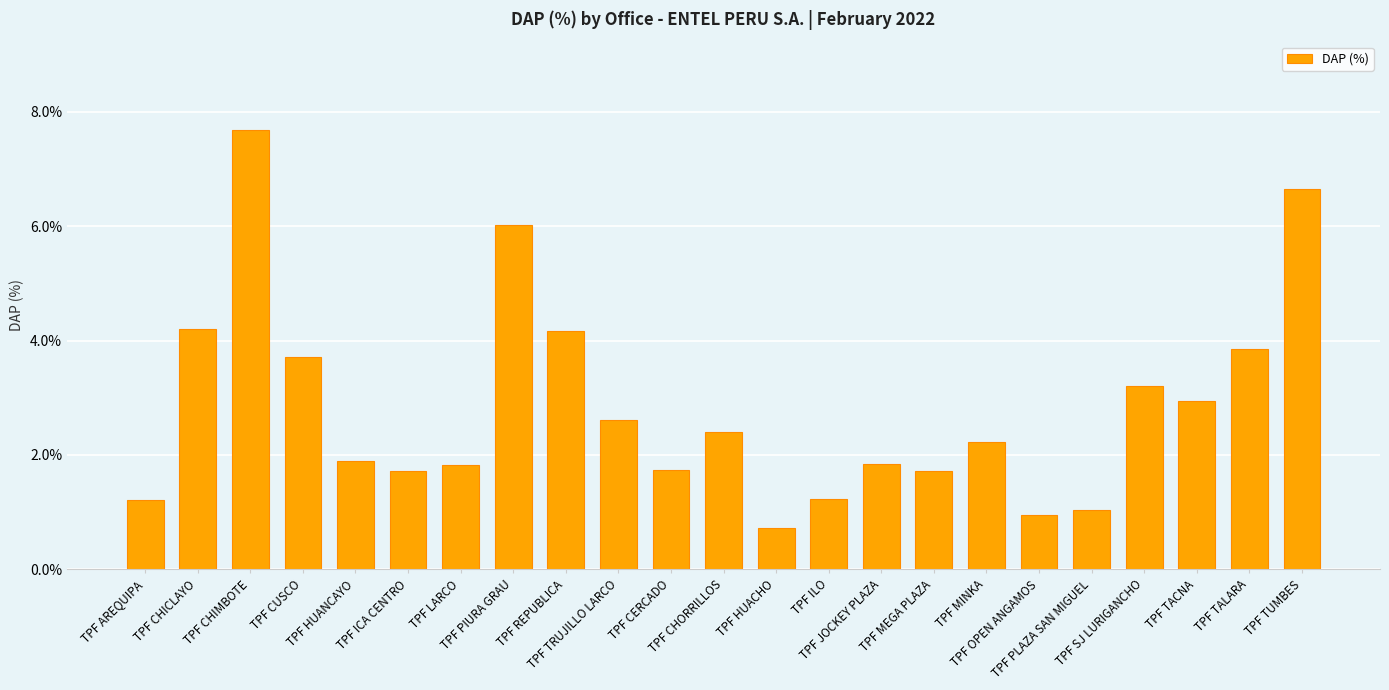

What is the greatest value displayed?

7.7